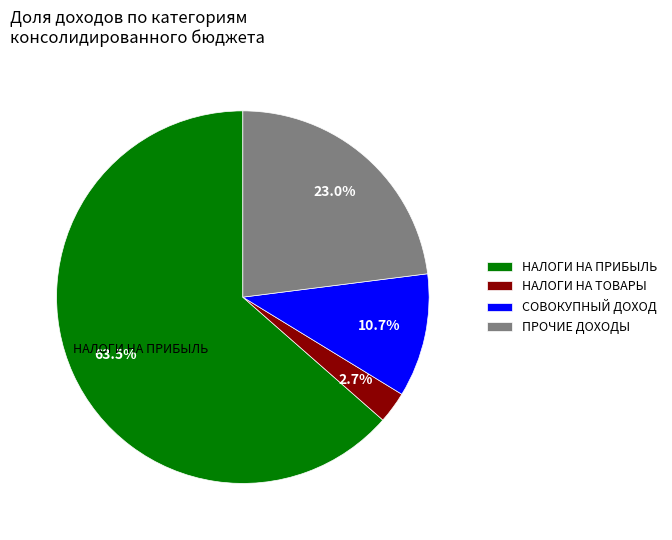

How many segments does this pie chart have?

4